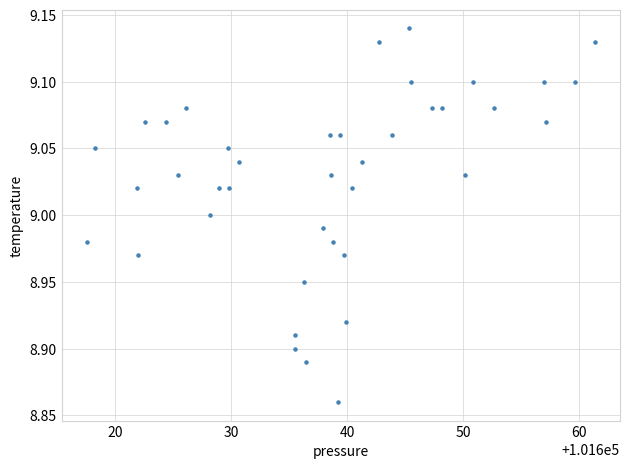

What is the range of Y values (max minus min)?

0.3